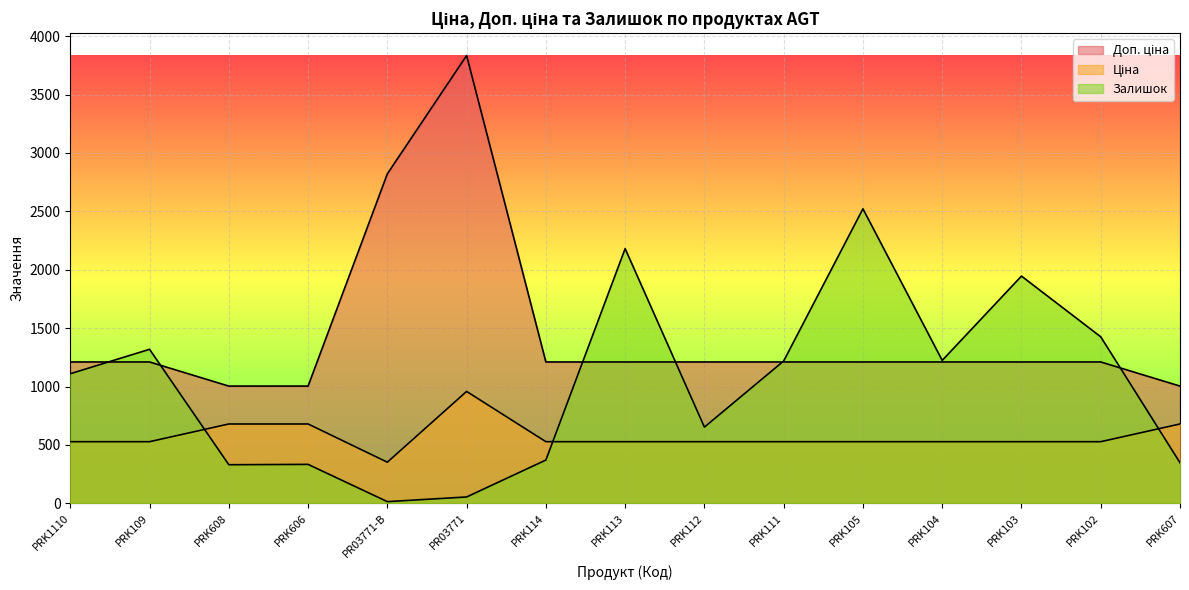

At PRK112, list the series in order from largest to smallest.

Доп. ціна, Залишок, Ціна